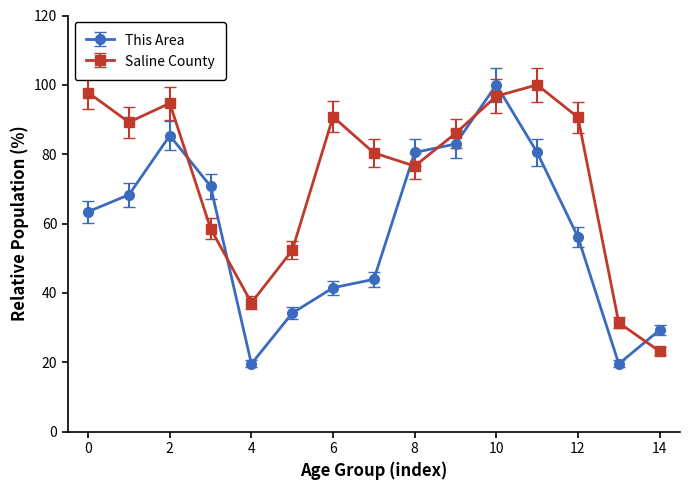

What is the greatest value displayed?

100.0